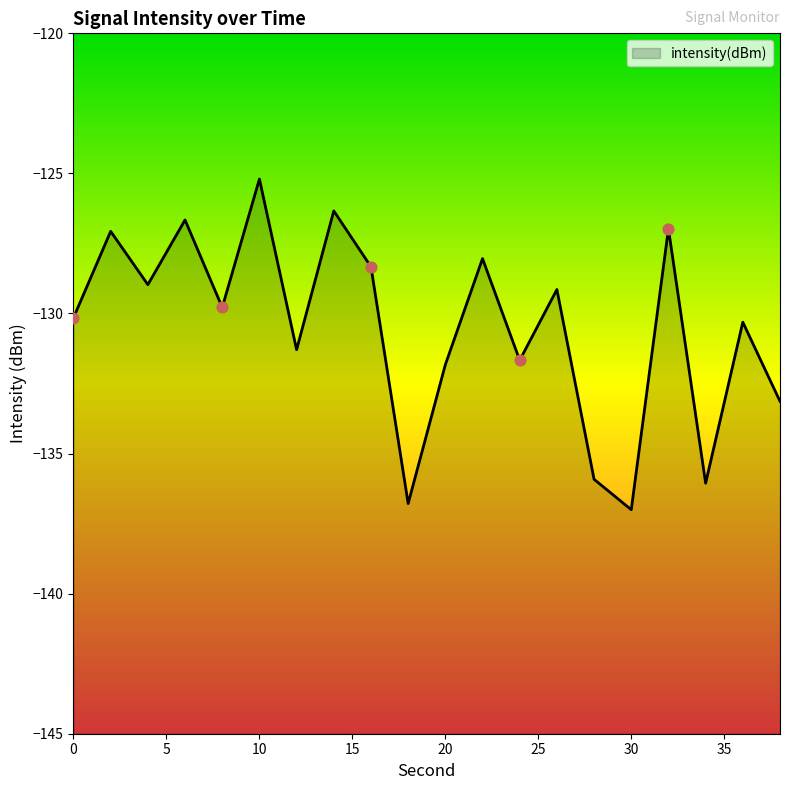

Which has a higher value, 30 or 20?

20